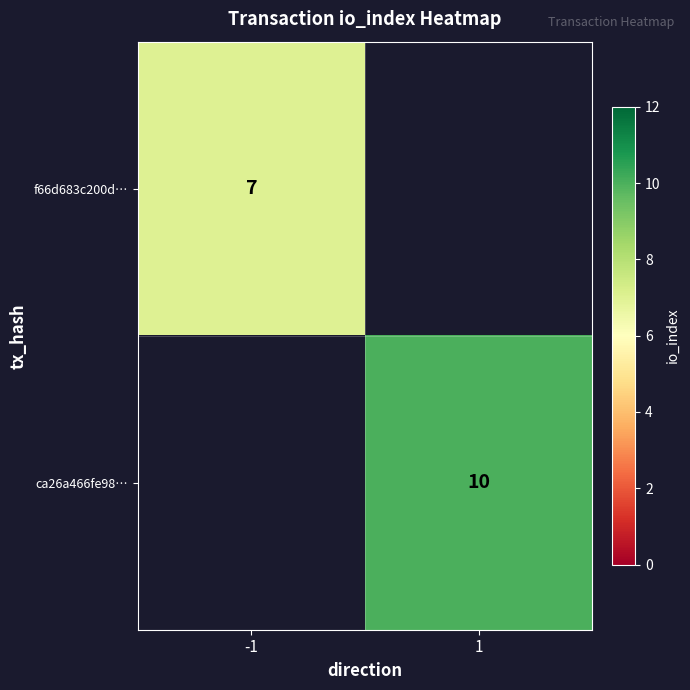

At how many categories does at least one series exceed 8?

1